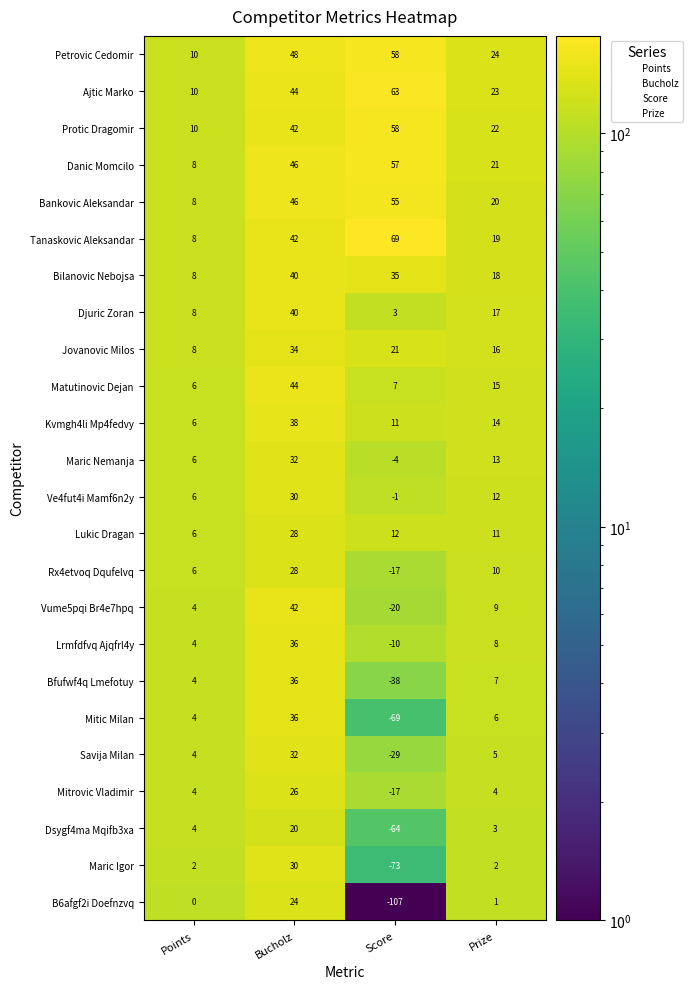

What is the spread (max minus min) of values at Prize?

23